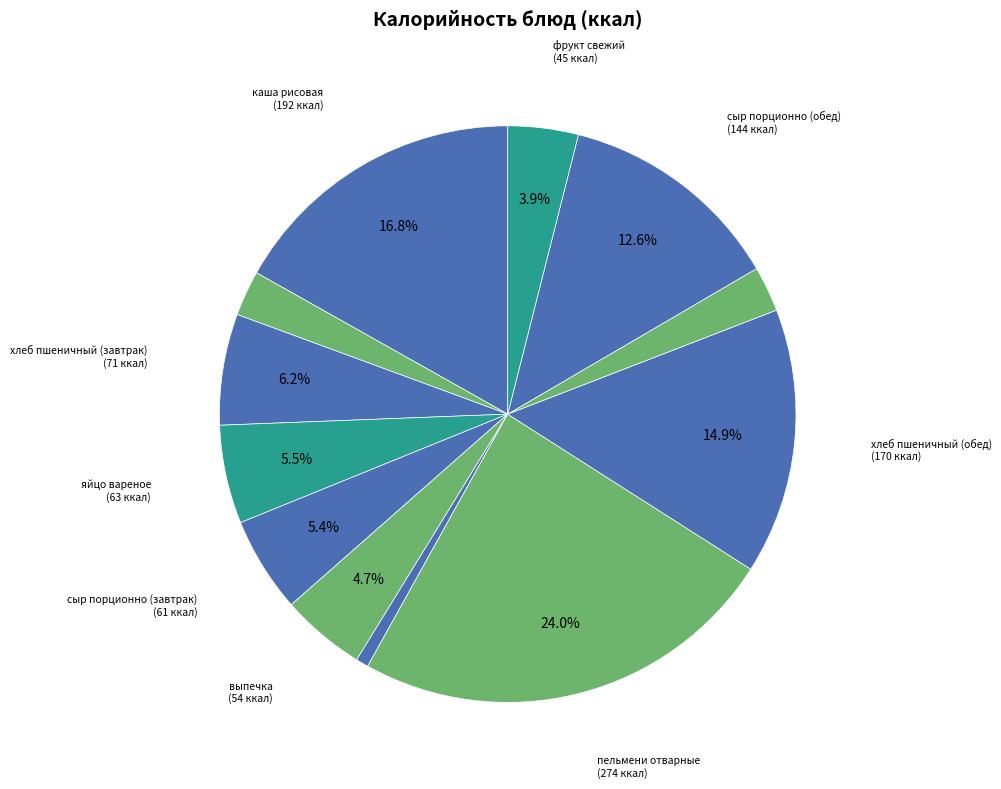

How many slices are in this pie chart?

12